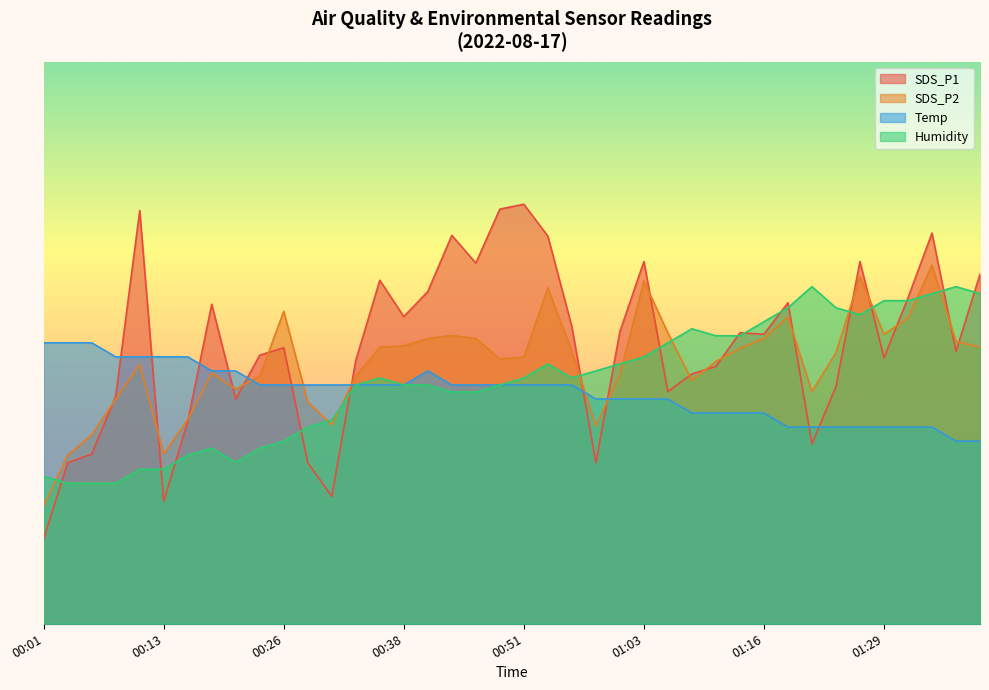

The value of SDS_P1 at 01:36 is 56.2. True or false?

True